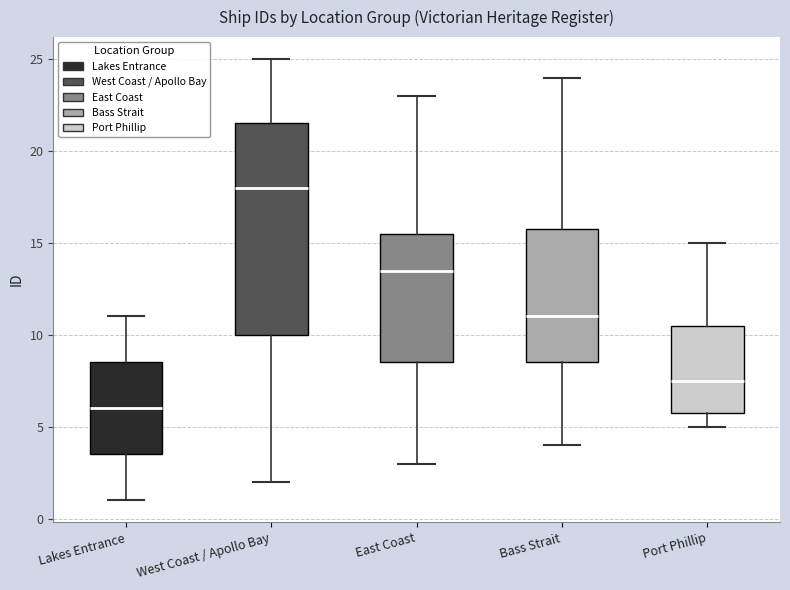

Where is the upper edge of the box for East Coast on the y-axis? The values are not printed on the chart, so give them approximately, as read against the axis.

15.5